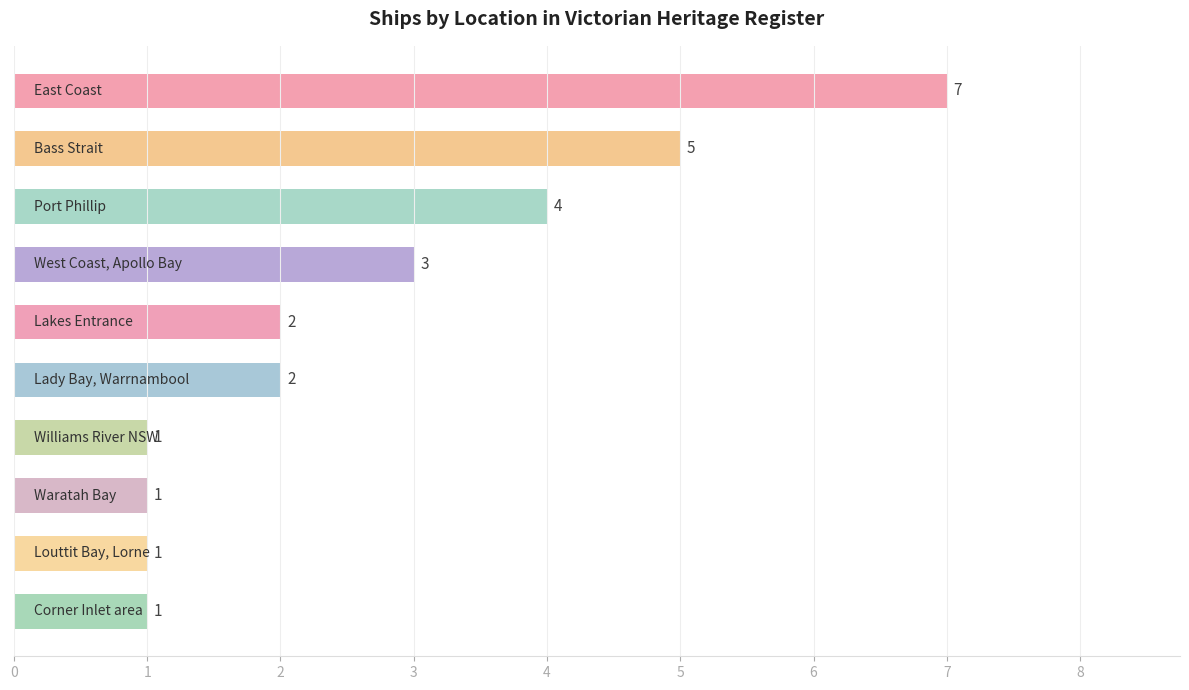

How many values are between 1 and 4?

8